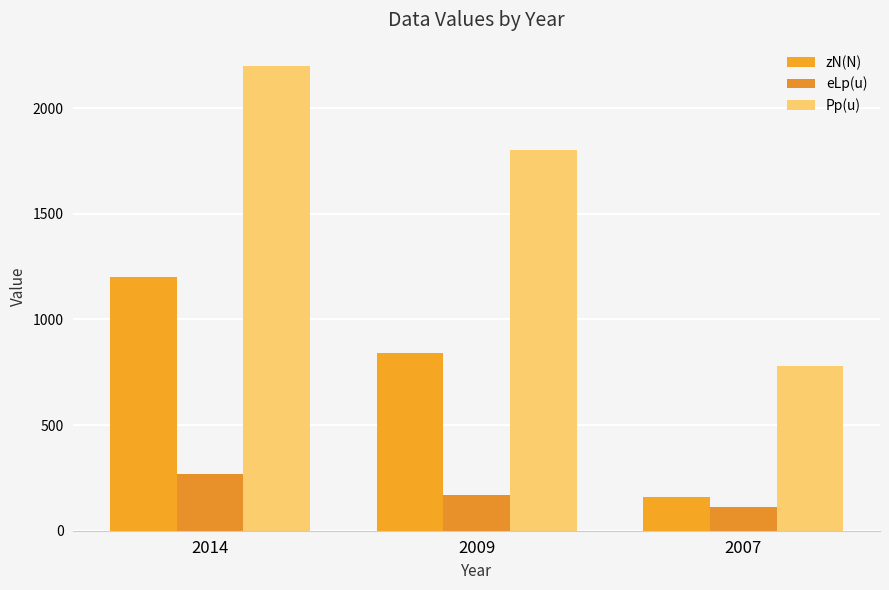

Which series has the widest spread of values?

Pp(u)